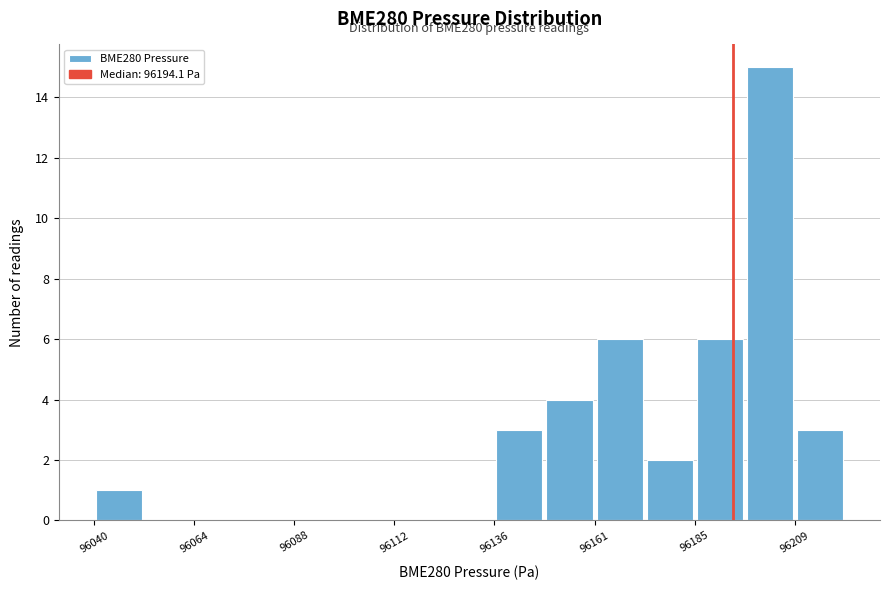

Around what value on the x-axis is the tallest bar? Give the approximate position of its centre, as read against the axis.

96205